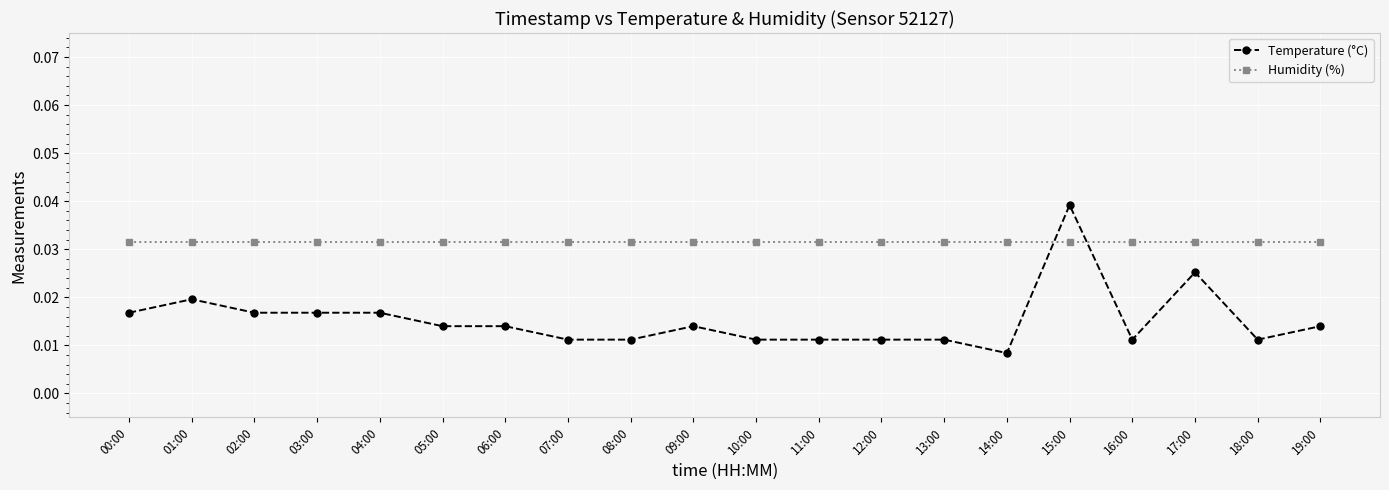

At 04:00, list the series in order from smallest to largest.

Temperature (°C), Humidity (%)